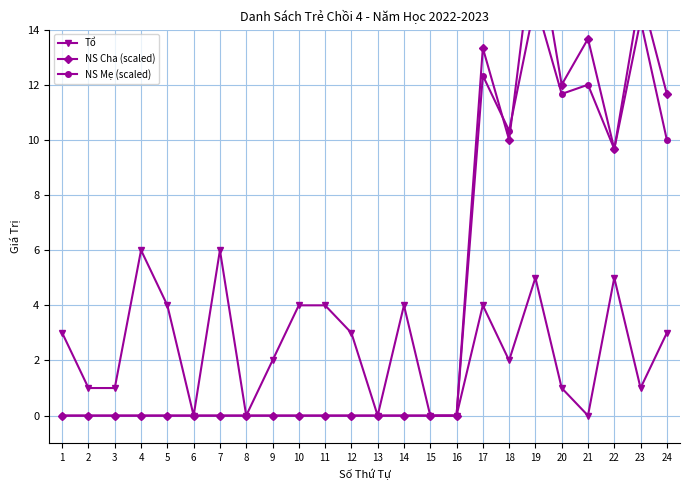

What are all the series names shown in the legend?

Tổ, NS Cha (scaled), NS Mẹ (scaled)